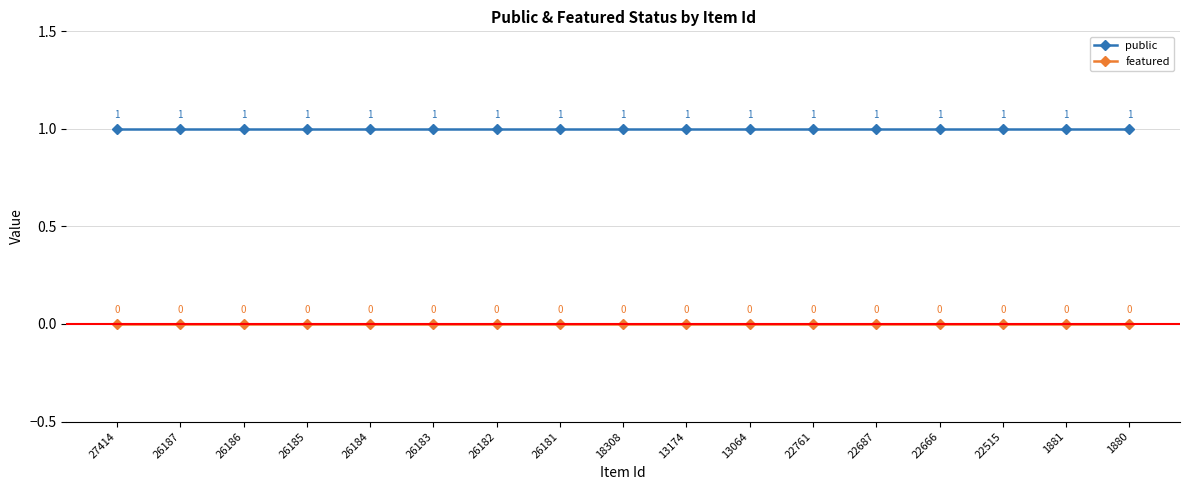

Reading left to right, what are all the values shown in this chart?

public: 1	1	1	1	1	1	1	1	1	1	1	1	1	1	1	1	1
featured: 0	0	0	0	0	0	0	0	0	0	0	0	0	0	0	0	0